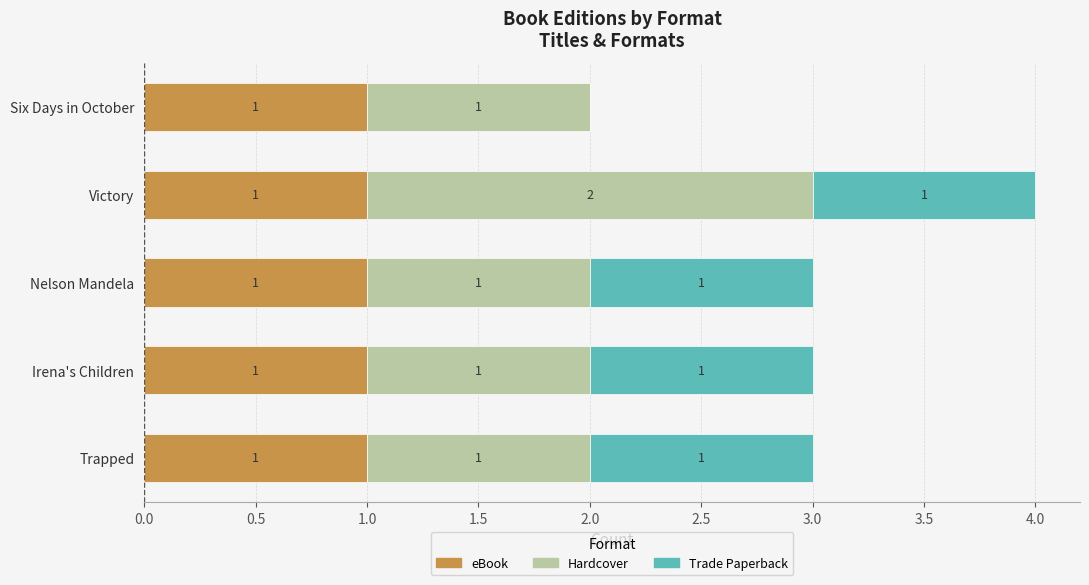

The value of eBook at Trapped is 1. True or false?

True